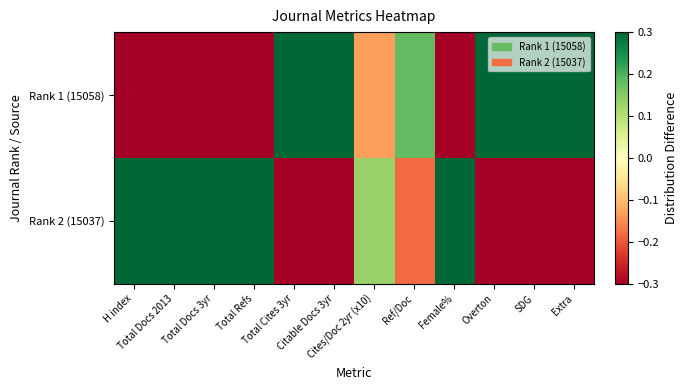

Which has a higher value, Female% or Ref/Doc?

Ref/Doc